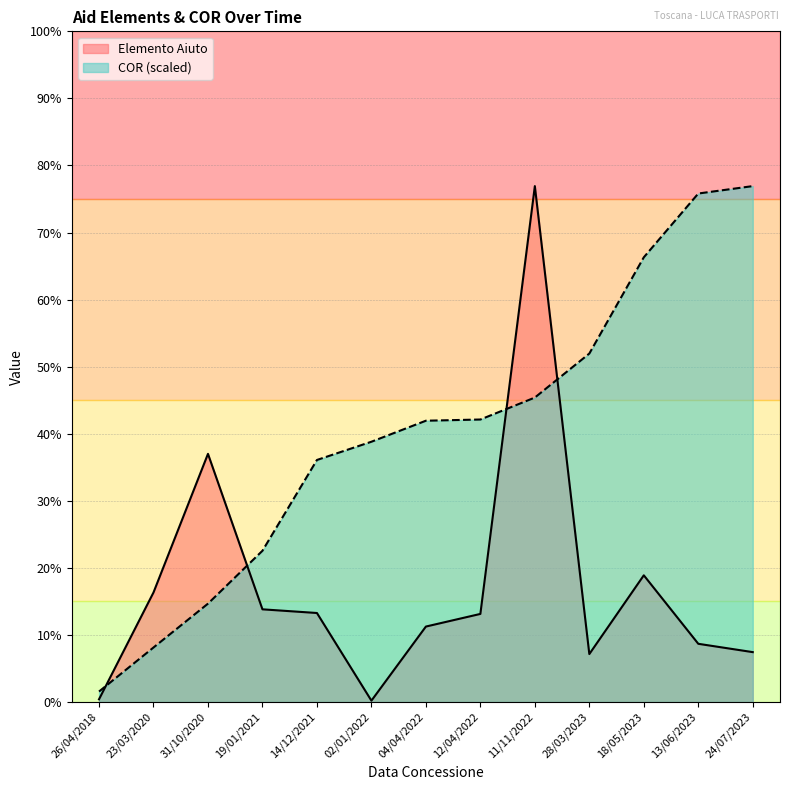

Does the chart display data point markers on the line(s)?

No